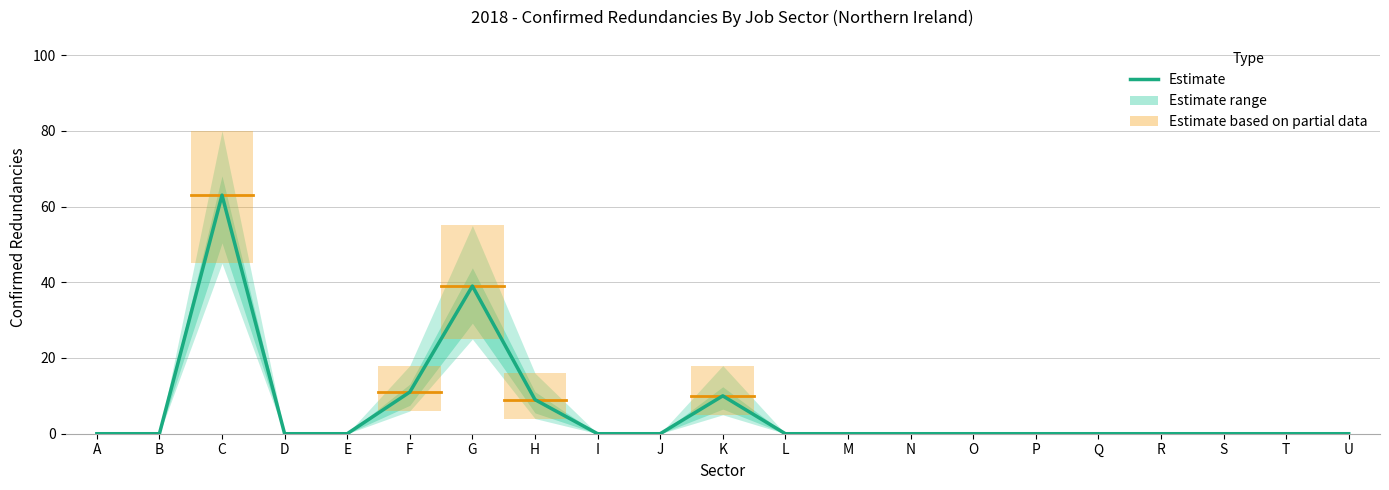

List the labels in order of value, smallest first.

A, B, D, E, I, J, L, M, N, O, P, Q, R, S, T, U, H, K, F, G, C